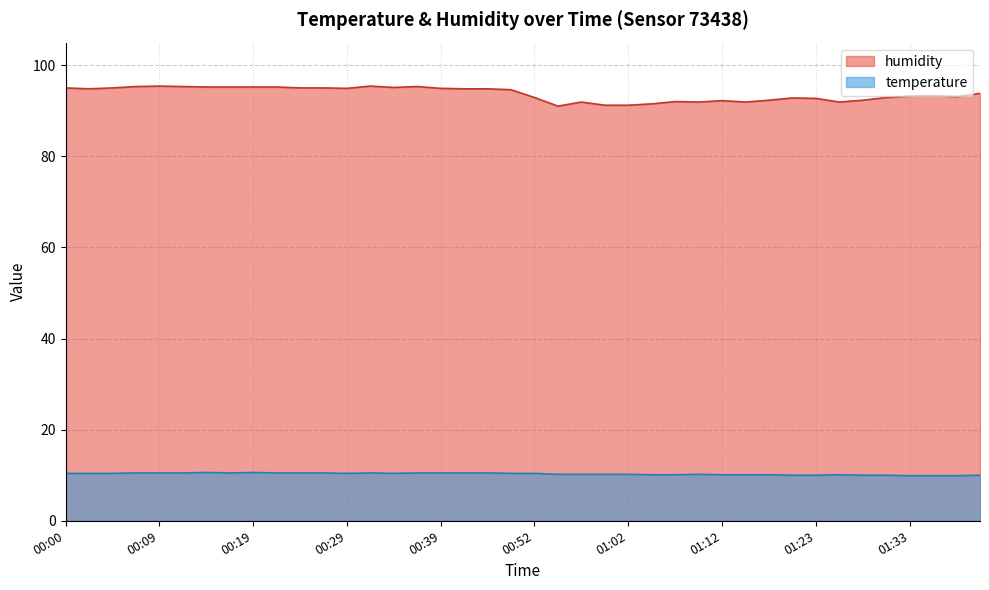

Reading right to left, extract all data points from this chart.

temperature: 01:40=10.0	01:38=9.9	01:35=9.9	01:33=9.9	01:30=10.0	01:28=10.0	01:25=10.1	01:23=10.0	01:19=10.0	01:17=10.1	01:14=10.1	01:12=10.1	01:09=10.2	01:07=10.1	01:04=10.1	01:02=10.2	00:59=10.2	00:57=10.2	00:54=10.2	00:52=10.4	00:46=10.4	00:44=10.5	00:42=10.5	00:39=10.5	00:37=10.5	00:34=10.4	00:32=10.5	00:29=10.4	00:27=10.5	00:24=10.5	00:22=10.5	00:19=10.6	00:17=10.5	00:14=10.6	00:12=10.5	00:09=10.5	00:07=10.5	00:04=10.4	00:02=10.4	00:00=10.4
humidity: 01:40=93.8	01:38=93.1	01:35=93.3	01:33=93.2	01:30=92.9	01:28=92.3	01:25=91.9	01:23=92.7	01:19=92.8	01:17=92.3	01:14=91.9	01:12=92.2	01:09=91.9	01:07=92.0	01:04=91.5	01:02=91.2	00:59=91.2	00:57=91.9	00:54=91.0	00:52=92.9	00:46=94.6	00:44=94.8	00:42=94.8	00:39=94.9	00:37=95.3	00:34=95.1	00:32=95.4	00:29=94.9	00:27=95.0	00:24=95.0	00:22=95.2	00:19=95.2	00:17=95.2	00:14=95.2	00:12=95.3	00:09=95.4	00:07=95.3	00:04=95.0	00:02=94.8	00:00=95.0